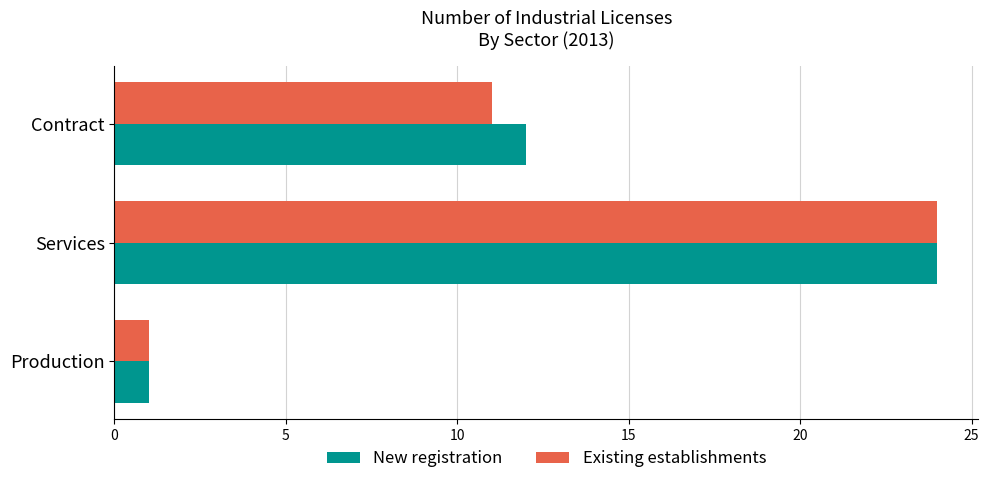

What are all the series names shown in the legend?

New registration, Existing establishments